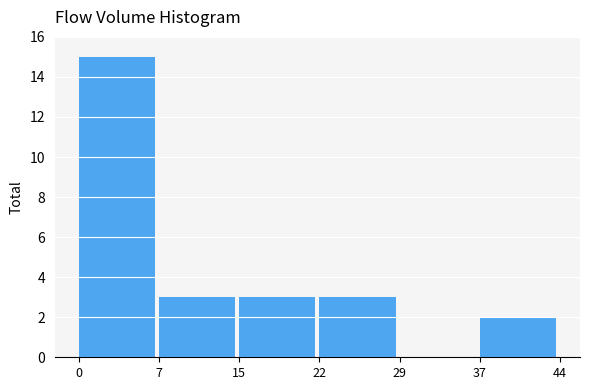

Reading left to right, transcribe this chart: for each bar, give the range it covers on the x-axis and its height. The values are not printed on the chart, so give them approximately, as read against the axis.

0 to 7: 15
7 to 15: 3
15 to 22: 3
22 to 29: 3
29 to 37: 0
37 to 44: 2